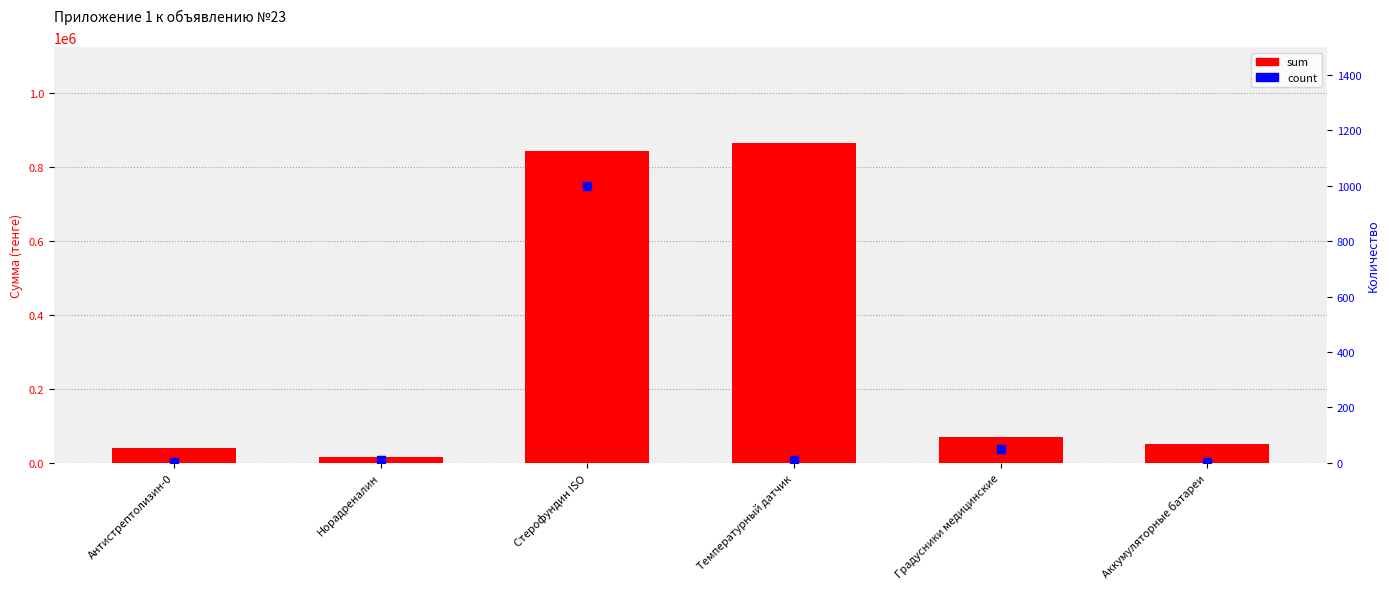

Which series contains the highest Y value?

sum